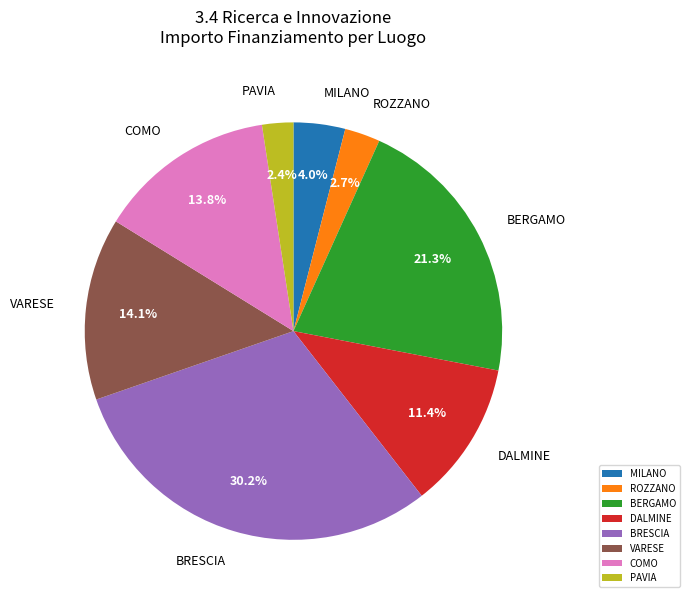

Does ROZZANO account for over 50% of the chart?

No